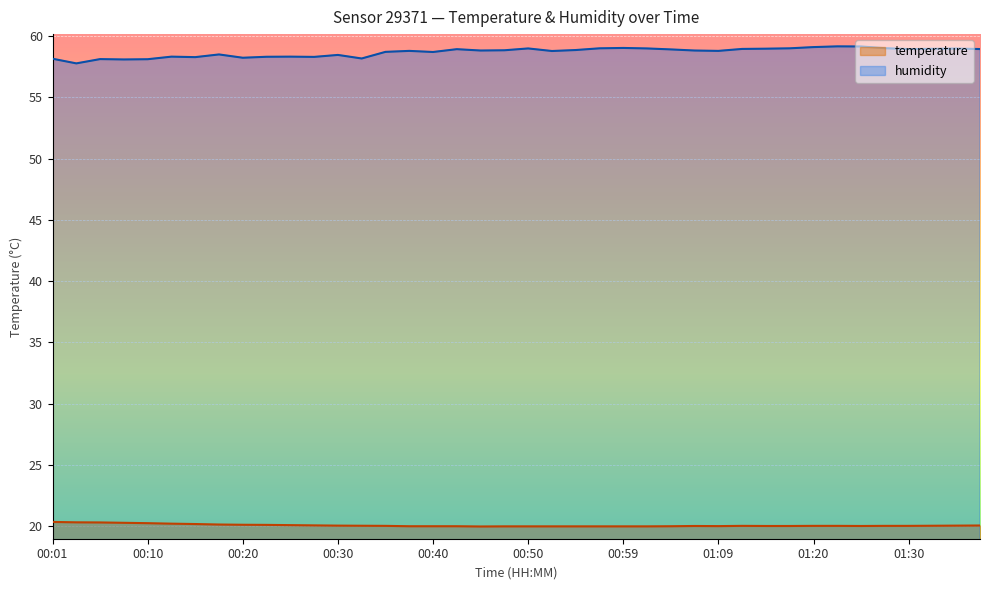

True or false: temperature and humidity intersect in this chart.

False